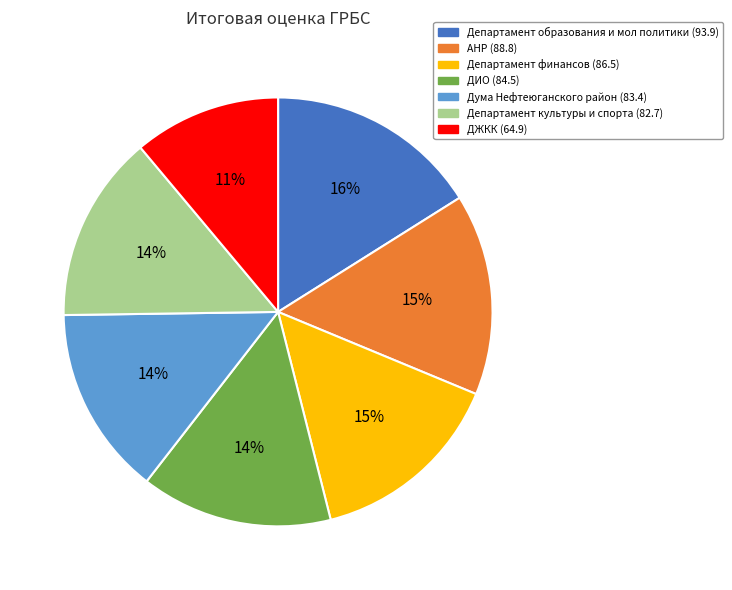

Which slice is the smallest?

ДЖКК